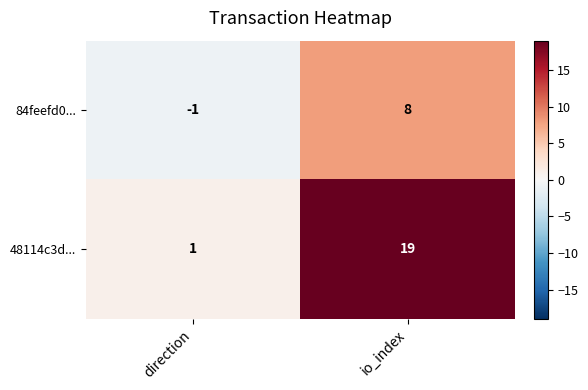

Where is 48114c3d... nearest to the value 10?

direction